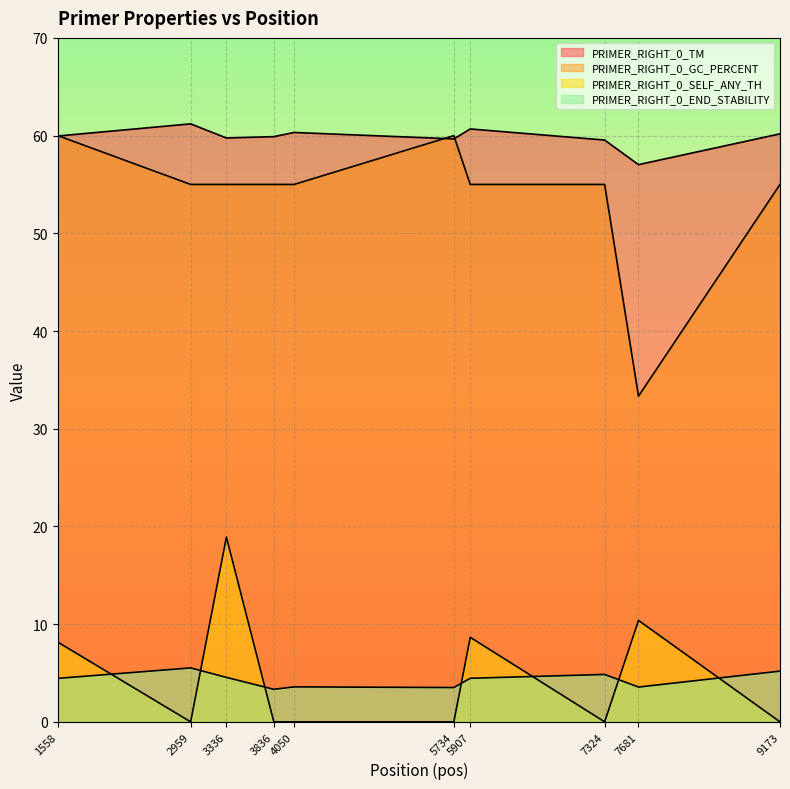

Reading left to right, what are all the values shown in this chart?

PRIMER_RIGHT_0_TM: 60.0	61.2	59.8	59.9	60.3	59.7	60.7	59.5	57.0	60.2
PRIMER_RIGHT_0_GC_PERCENT: 60.0	55.0	55.0	55.0	55.0	60.0	55.0	55.0	33.3	55.0
PRIMER_RIGHT_0_SELF_ANY_TH: 8.2	0.0	18.9	0.0	0.0	0.0	8.7	0.0	10.4	0.0
PRIMER_RIGHT_0_END_STABILITY: 4.5	5.5	4.5	3.3	3.6	3.5	4.5	4.8	3.6	5.2